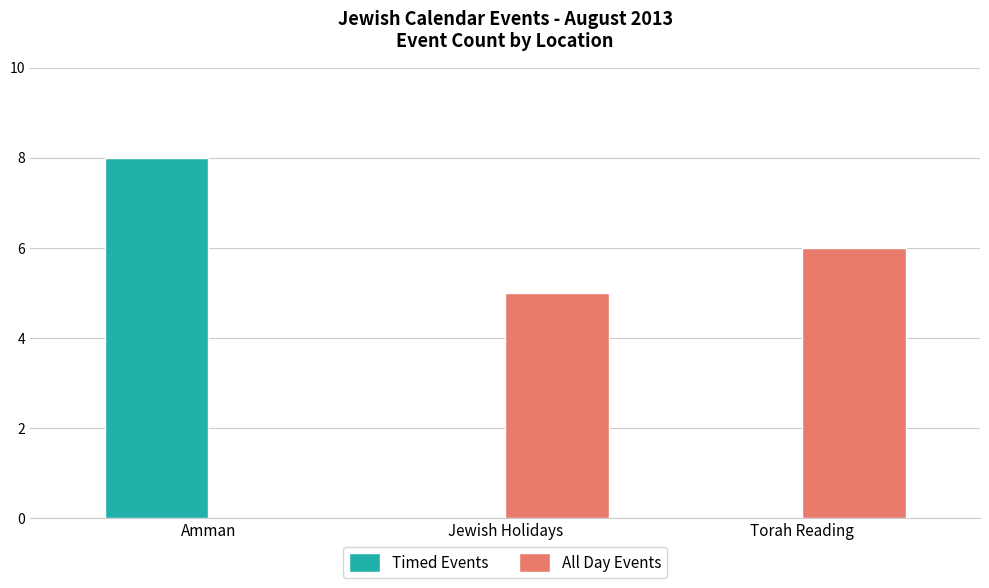

What is the highest value of the Timed Events series?

8